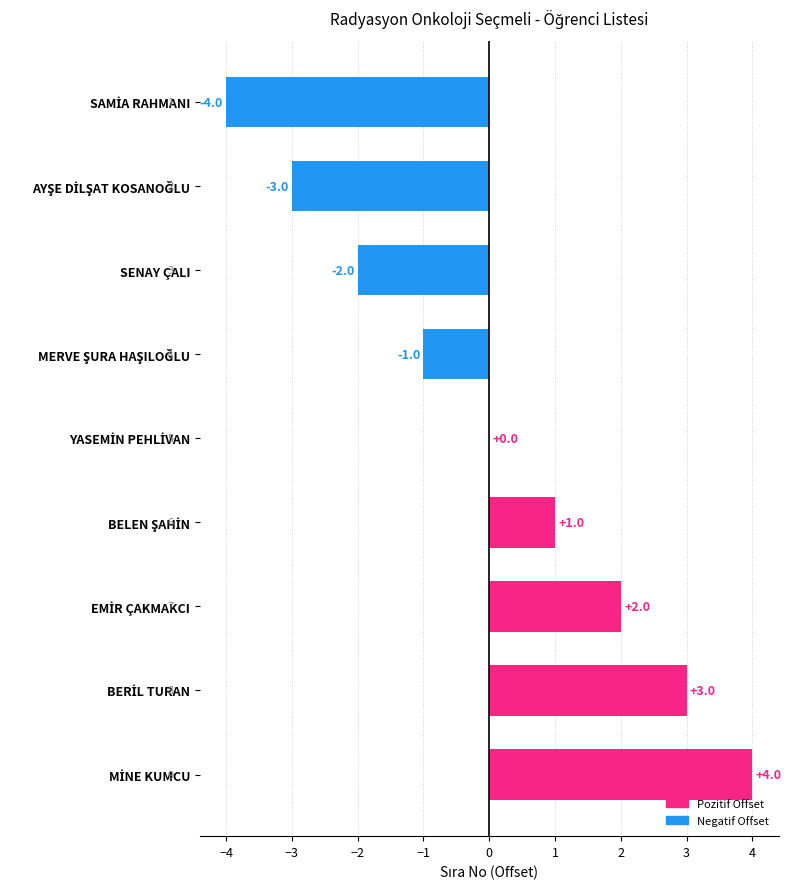

What is the maximum value shown in the chart?

4